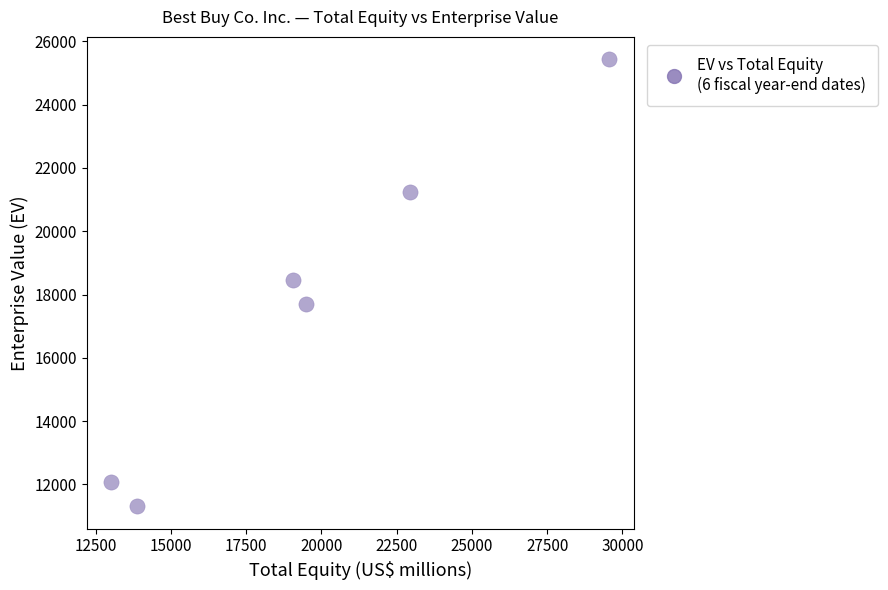

What is the range of X values (max minus min)?

16527